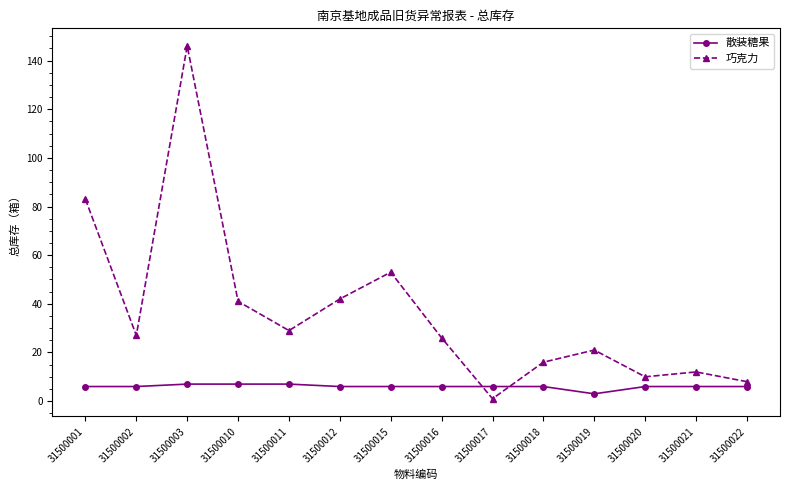

Rank the series at 31500022 from highest to lowest value.

巧克力, 散装糖果